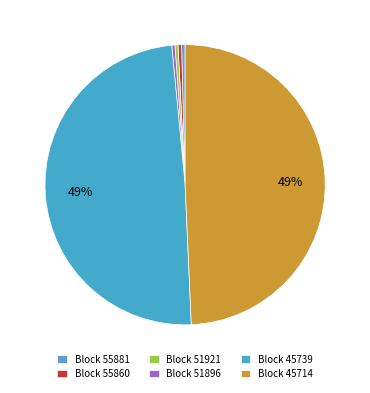

Is there any slice that represents more than half of the pie?

No